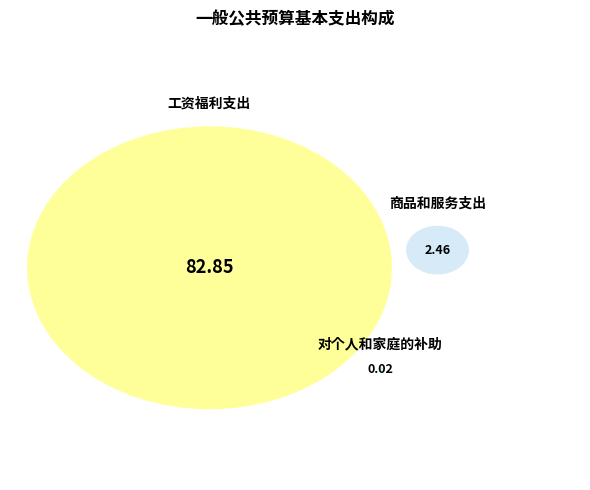

What is the majority slice?

工资福利支出